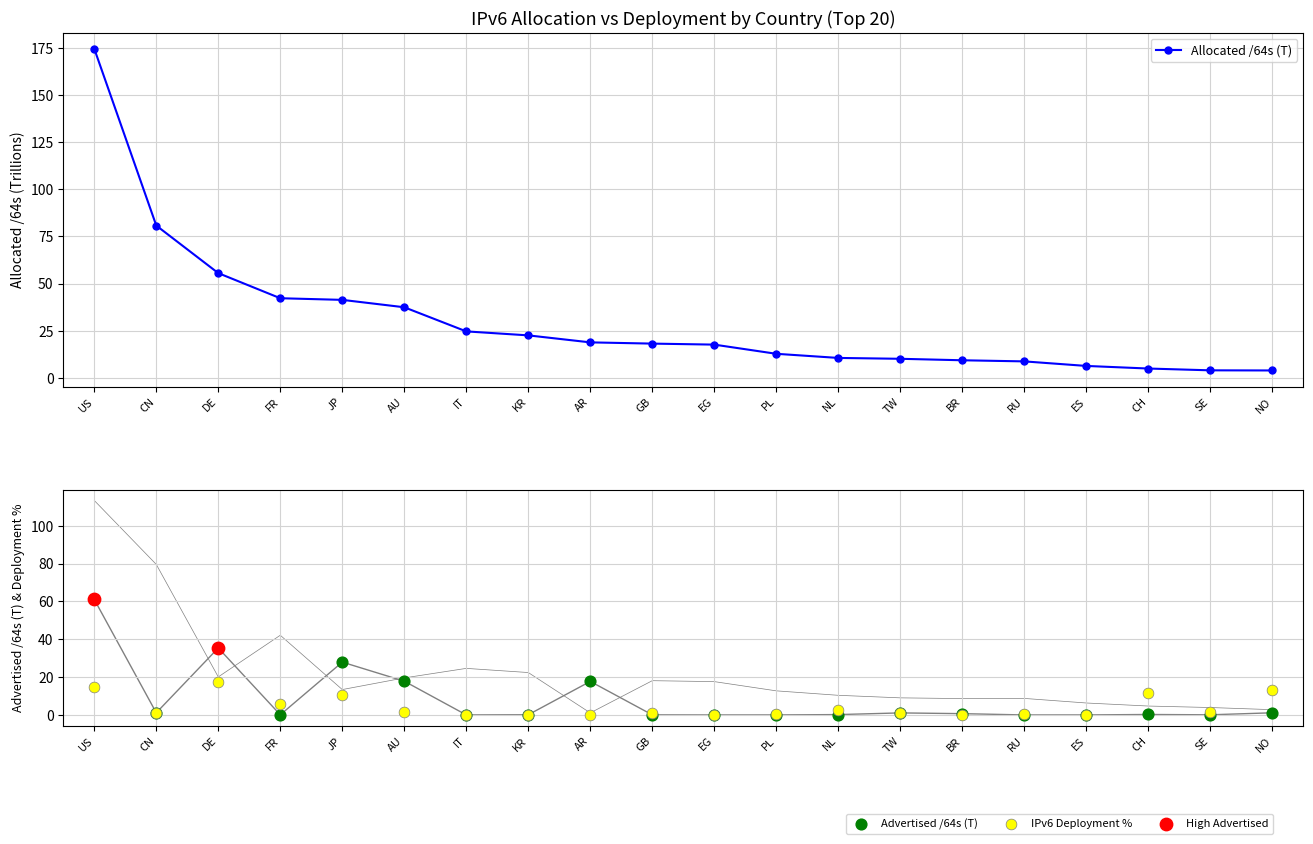

Which series contains the highest Y value?

allocated